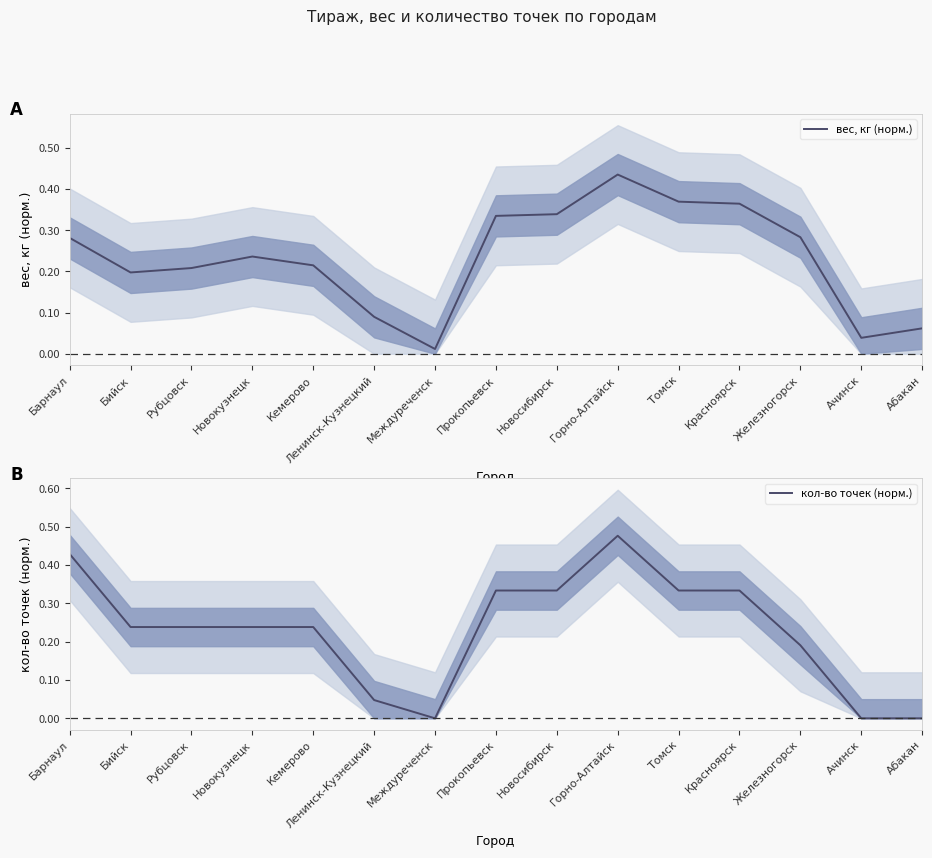

Which label corresponds to the smallest value in the chart?

Междуреченск